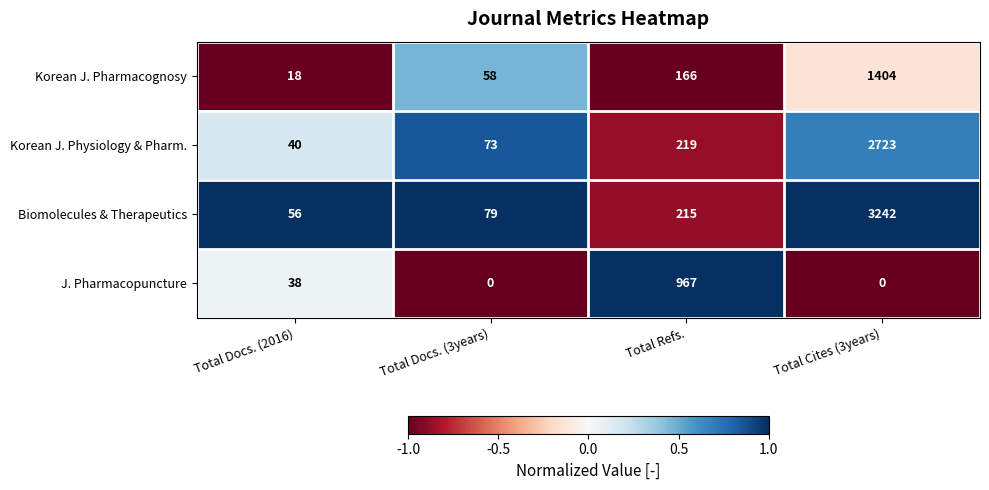

True or false: Biomolecules & Therapeutics has a value of 5498 at Total Cites (3years).

False